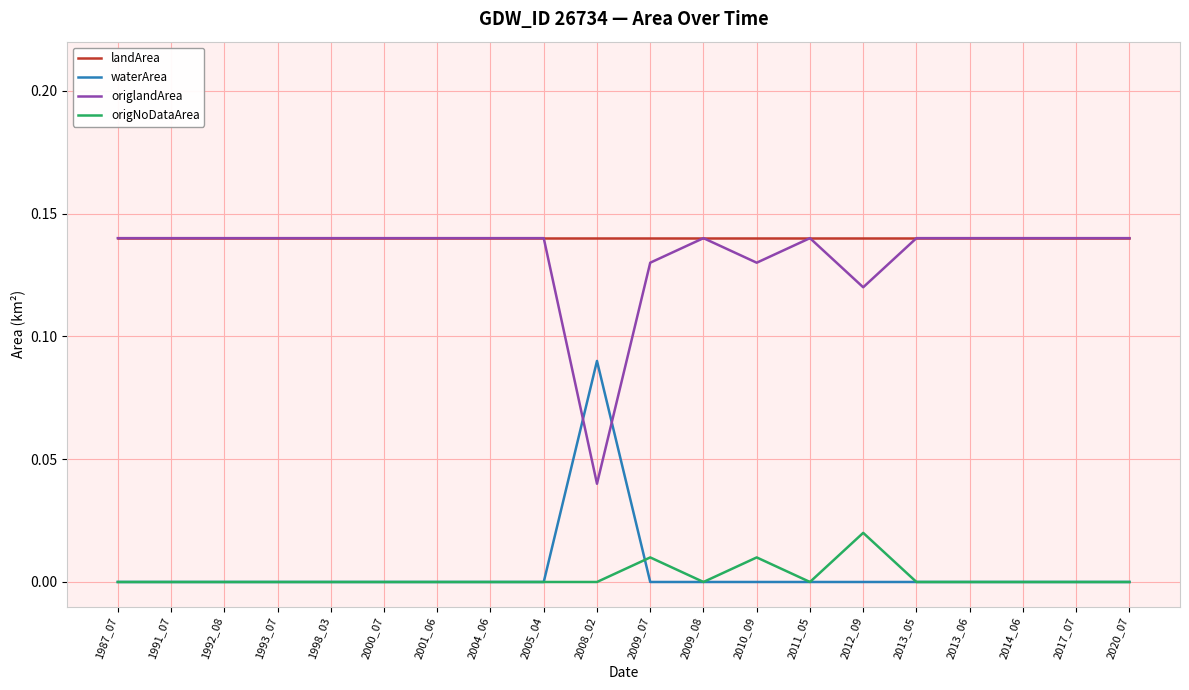

Is it true that waterArea equals 0.0 at 2017_07?

True